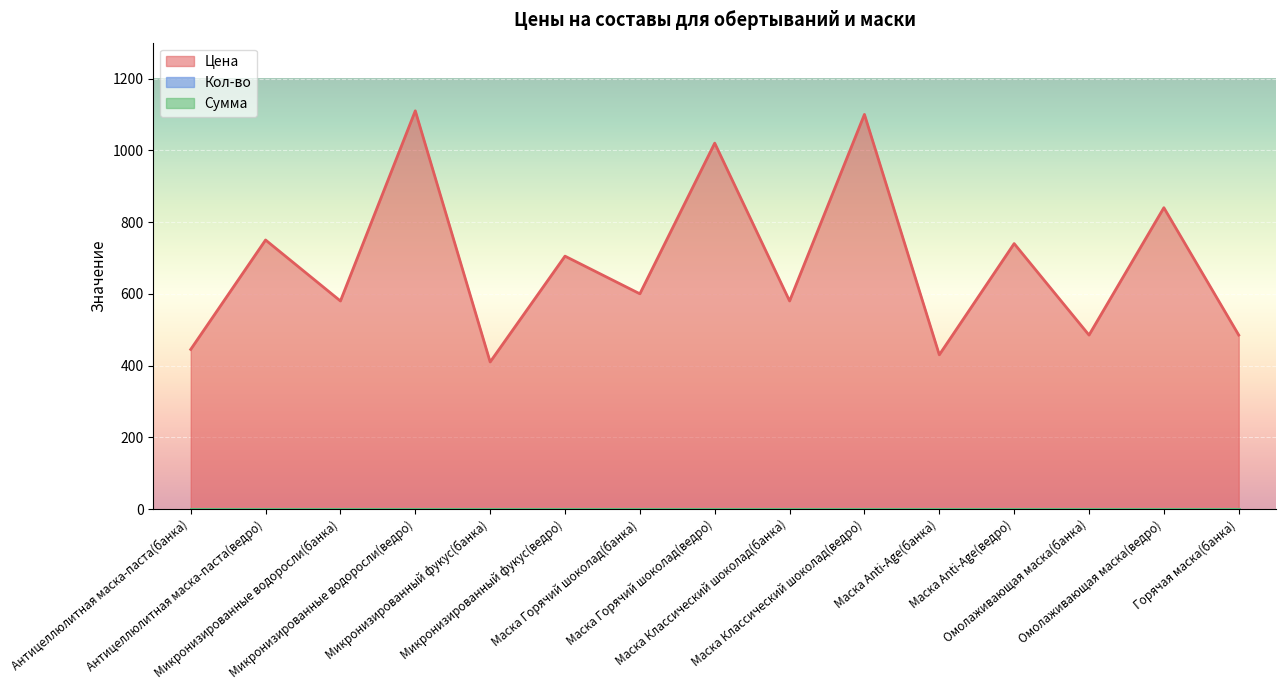

True or false: Сумма and Кол-во cross at least once.

False